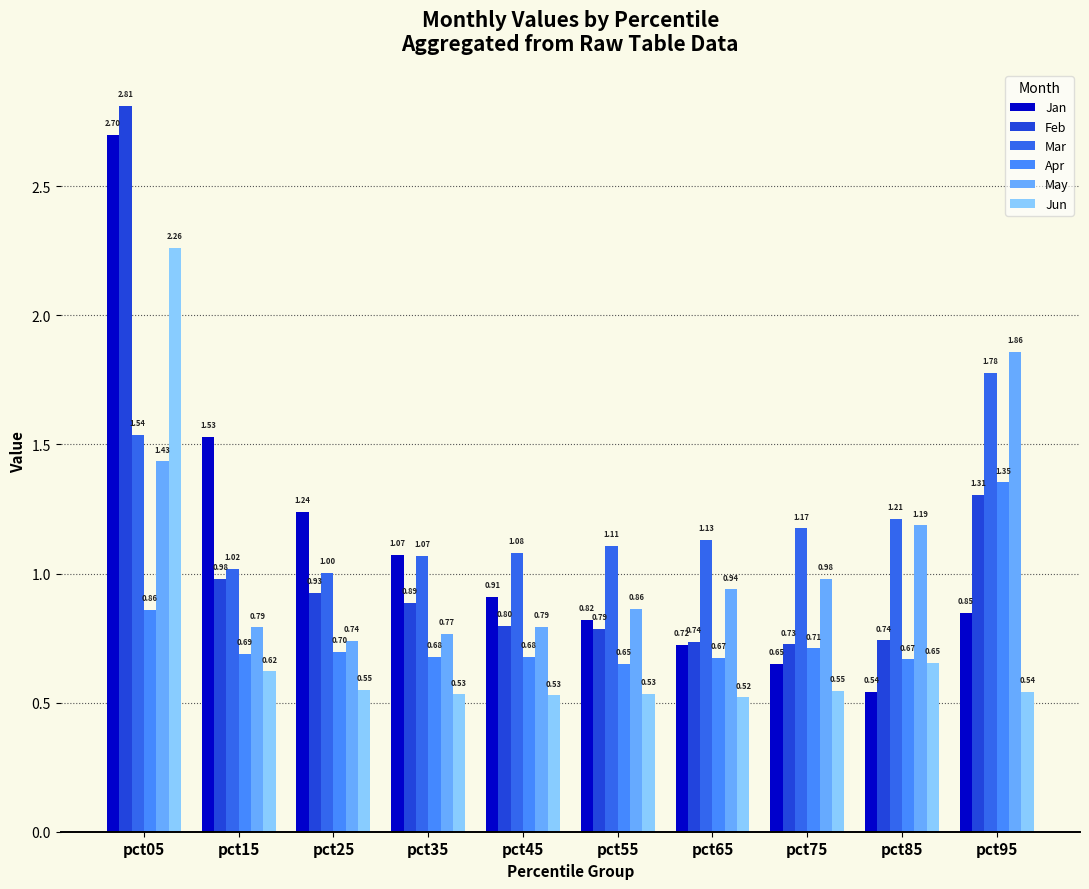

At which label is May closest to 1?

pct75